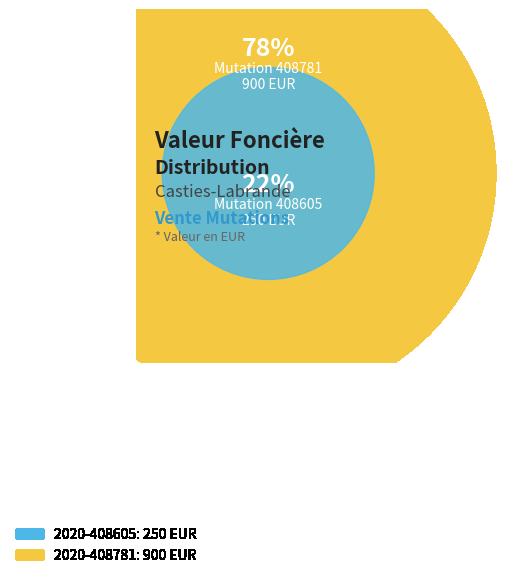

Which slice is the smallest?

2020-408605